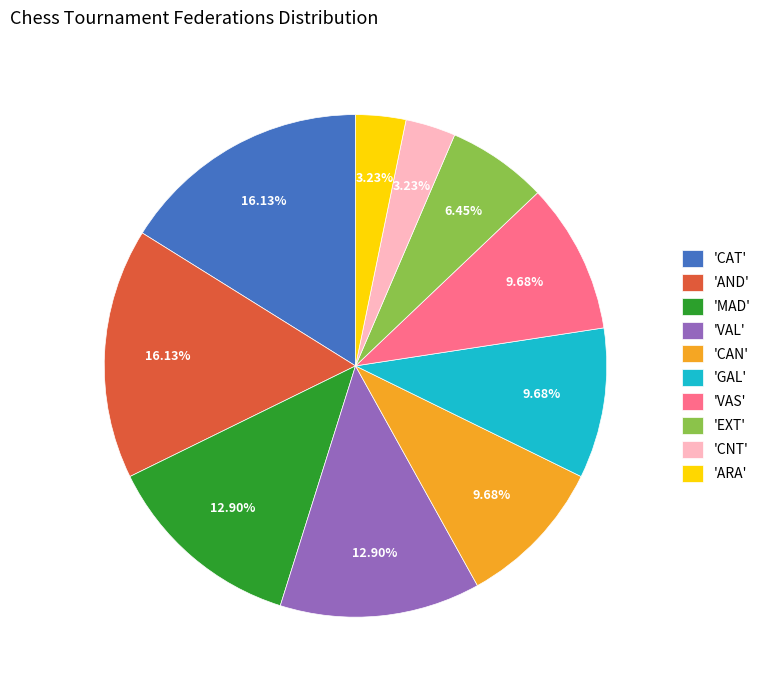

Between 'GAL' and 'AND', which is larger?

'AND'